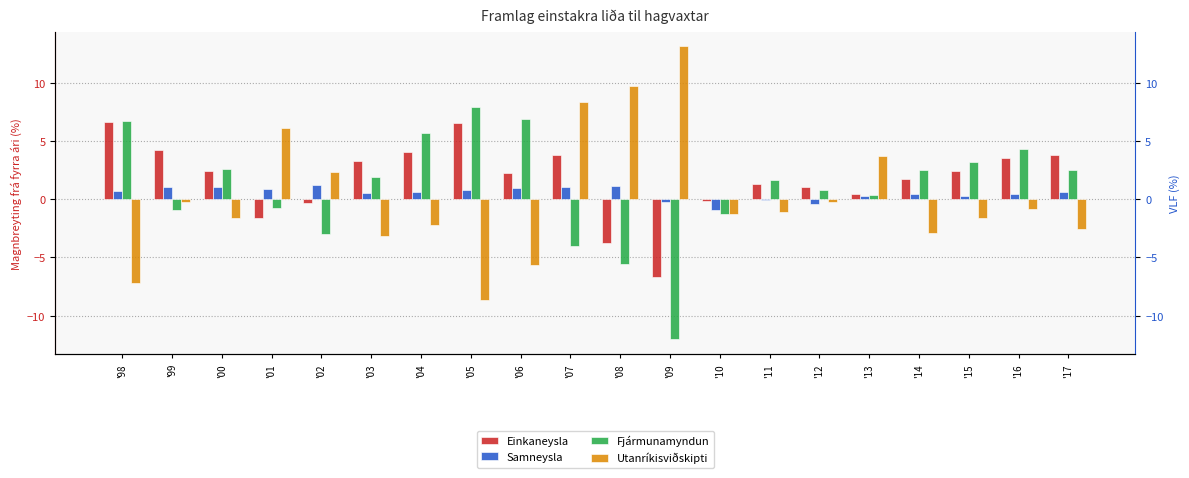

How many bars are there in total?

80